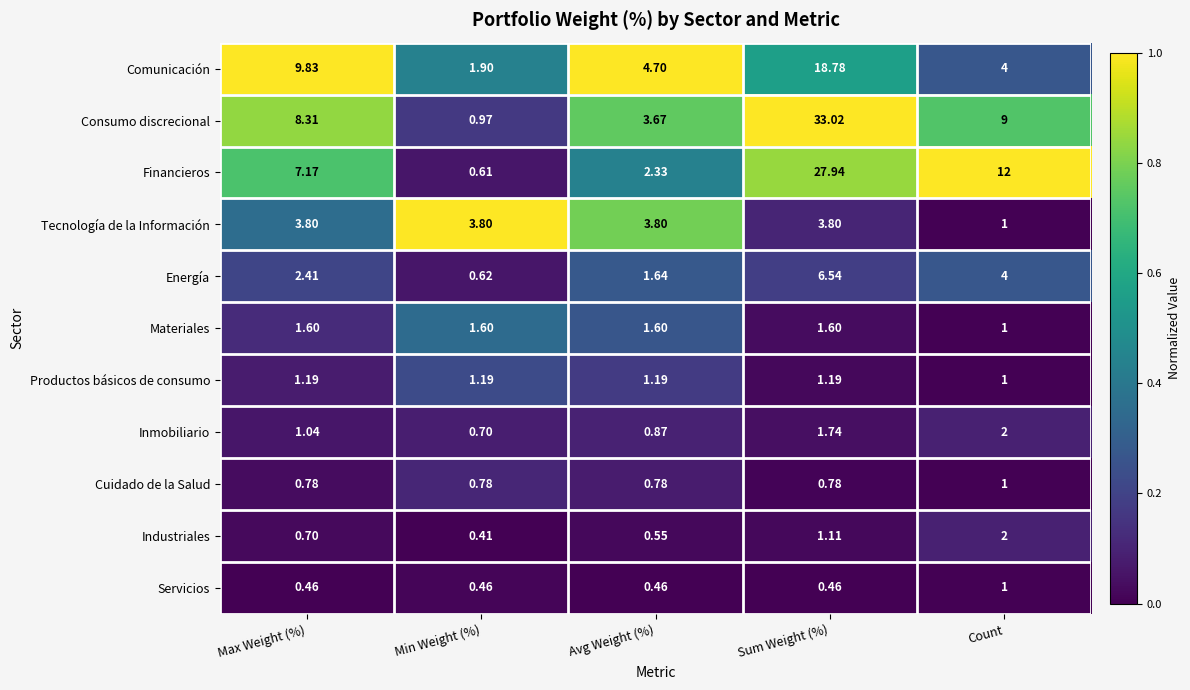

Which series has the largest total across all categories?

Consumo discrecional